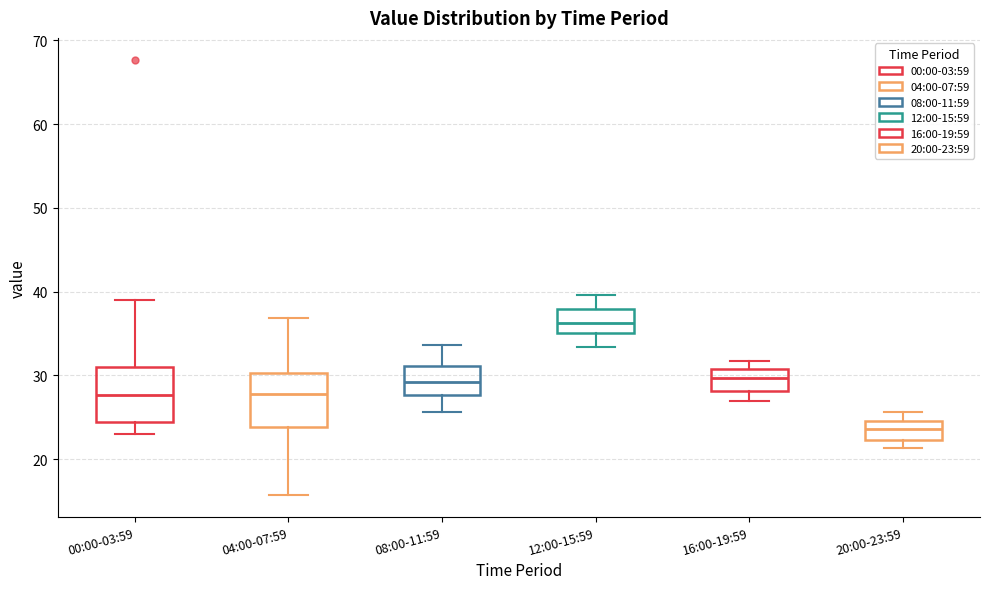

Reading left to right, transcribe this box plot: for each box, give where its median line is, the range the box spans, and where its two whiskers end, as read against the y-axis. The values are not printed on the chart, so give them approximately, as read against the axis.

00:00-03:59: median 28, box 24 to 31, whiskers 23 to 39
04:00-07:59: median 28, box 24 to 30, whiskers 16 to 37
08:00-11:59: median 29, box 28 to 31, whiskers 26 to 34
12:00-15:59: median 36, box 35 to 38, whiskers 33 to 40
16:00-19:59: median 30, box 28 to 31, whiskers 27 to 32
20:00-23:59: median 24, box 22 to 25, whiskers 21 to 26